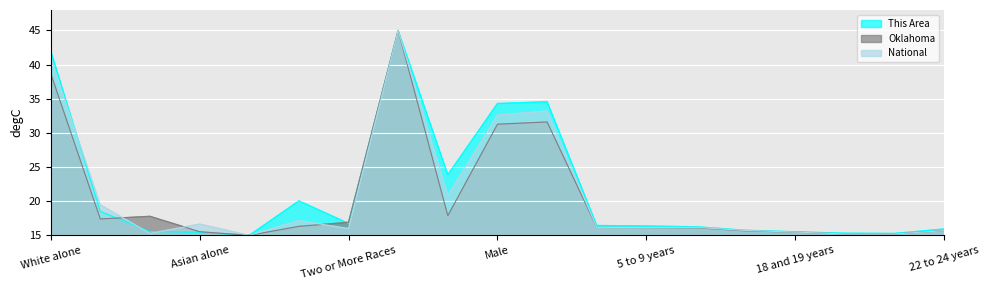

What position from the right is 22 to 24 years?

1